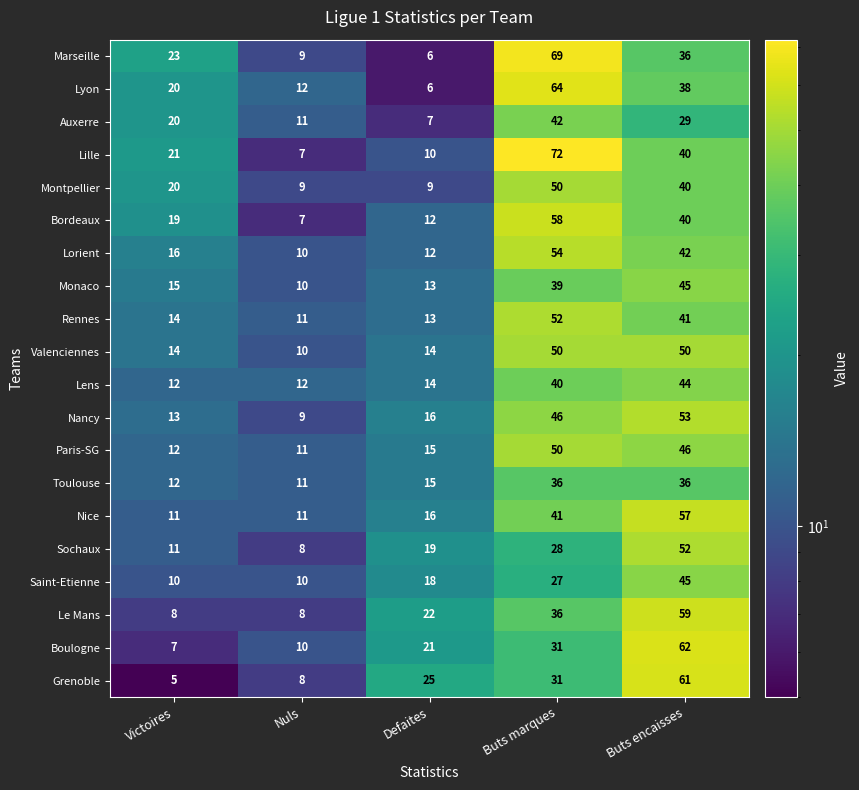

What is the difference between the Lorient values at Buts encaisses and Victoires?

26